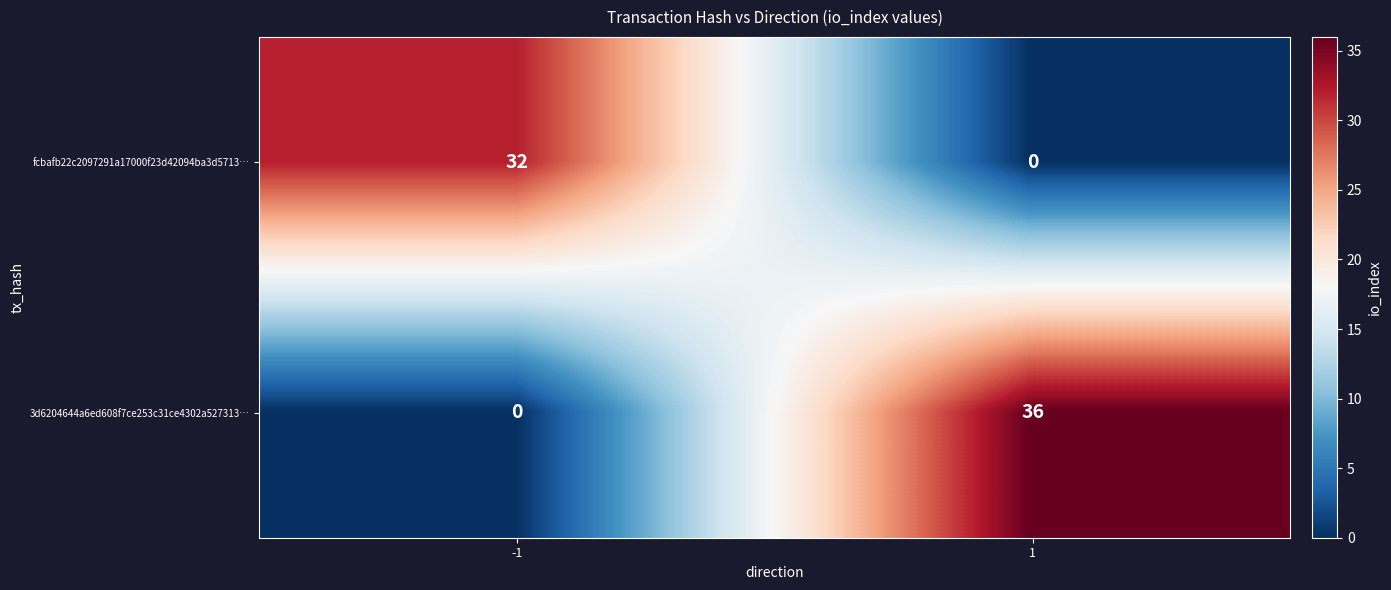

Which series has the largest total across all categories?

3d6204644a6ed608f7ce253c31ce4302a527313…